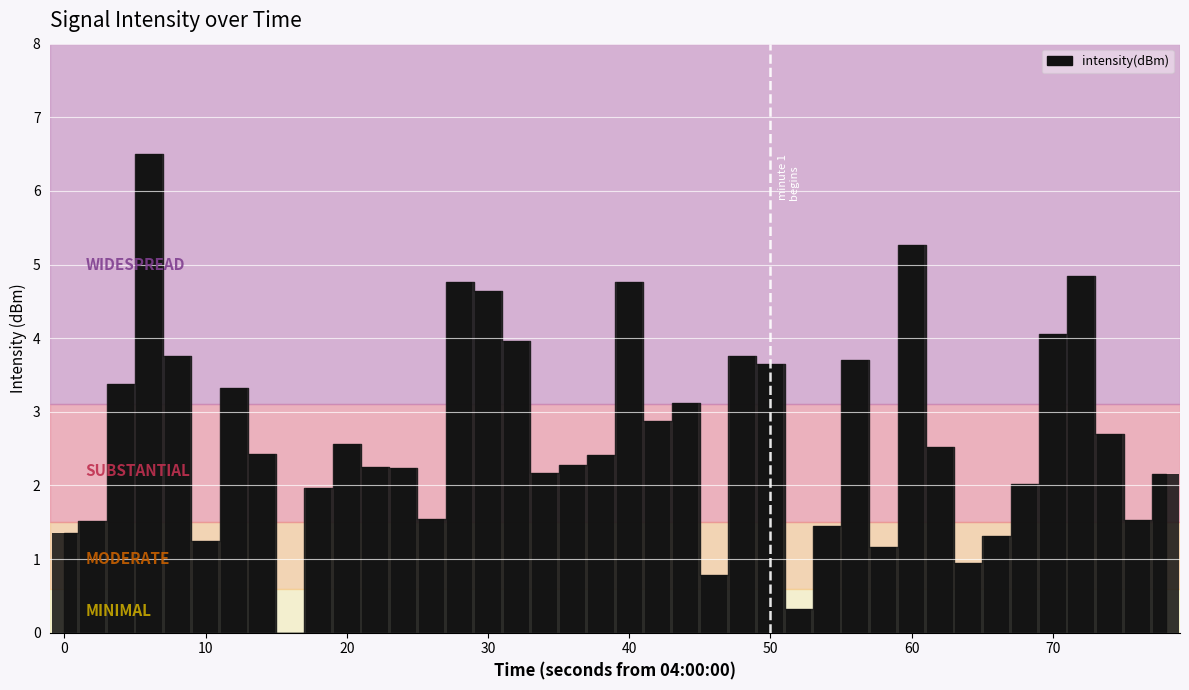

What is the greatest value displayed?

6.5